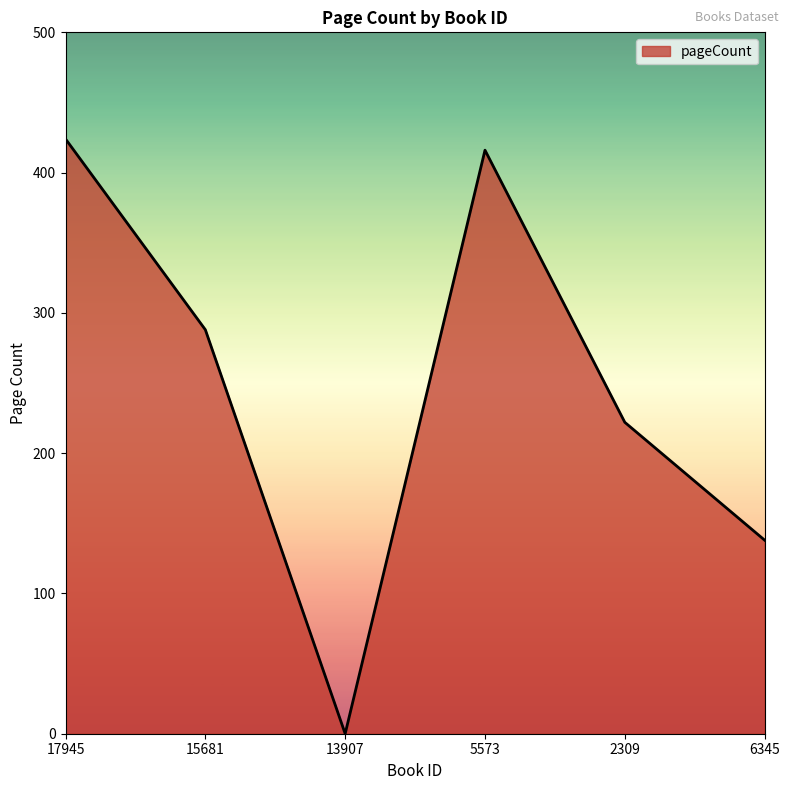

Is it true that the value at 2309 is 72?

False